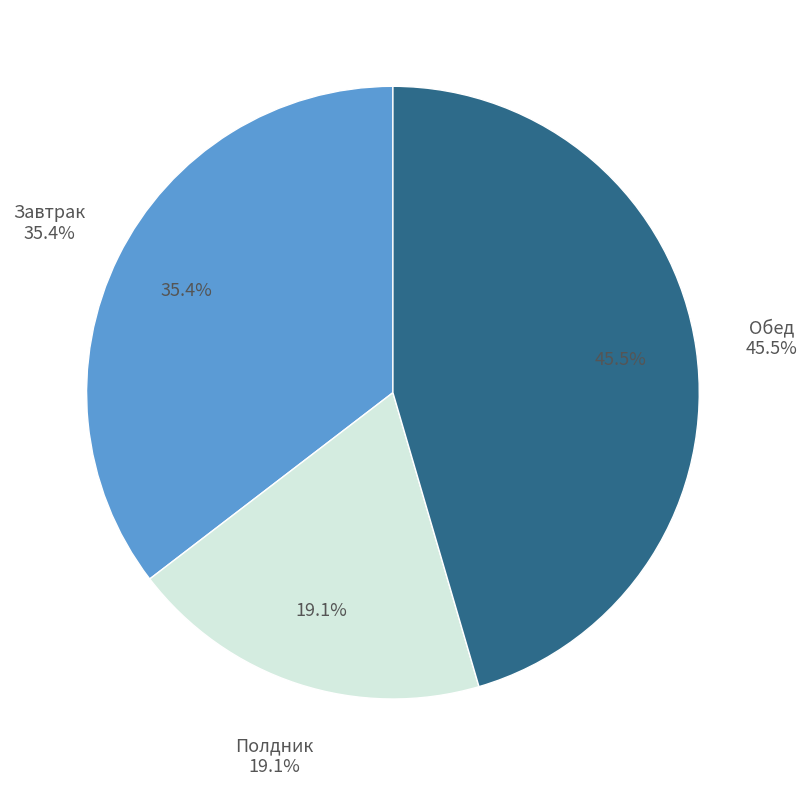

Rank the categories by value from lowest to highest.

Полдник, Завтрак, Обед